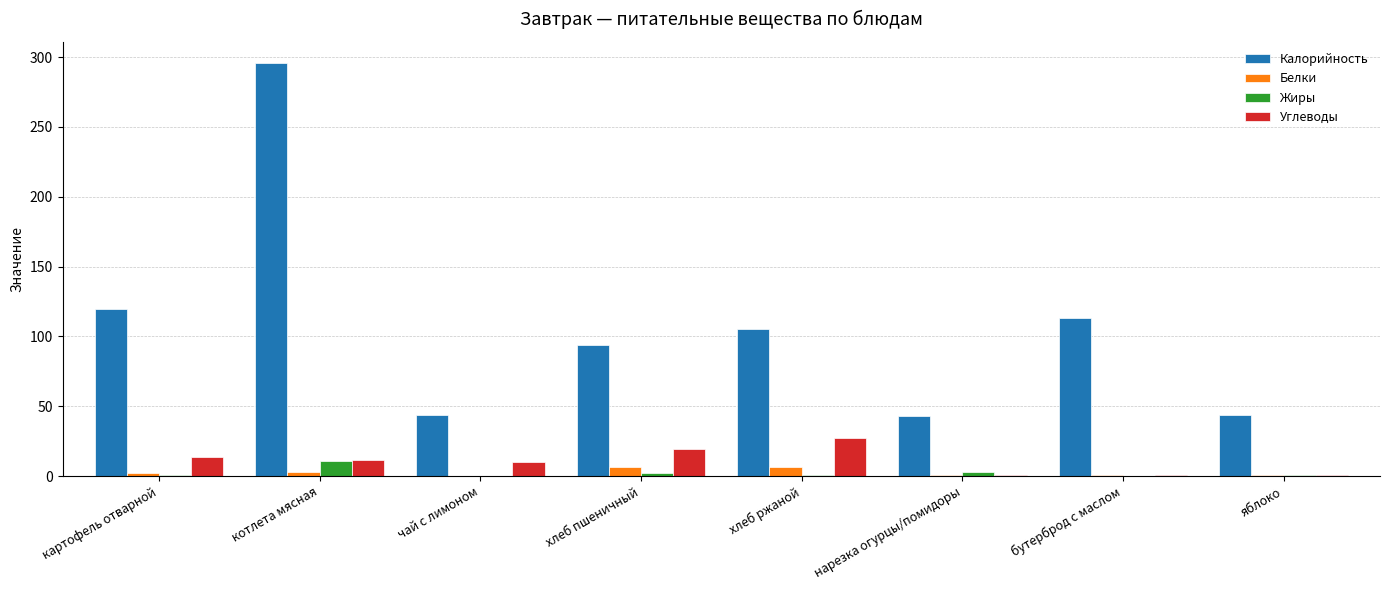

What is the greatest value displayed?

296.0